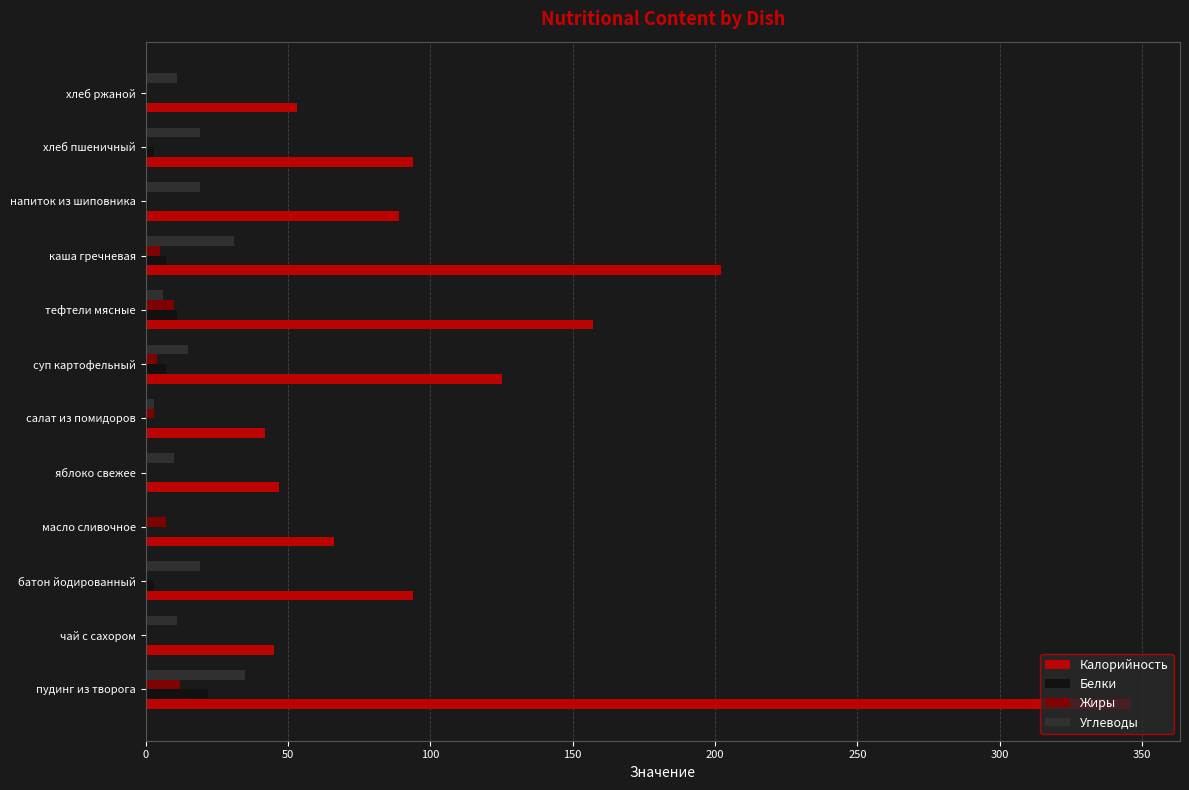

Which series has the largest total across all categories?

Калорийность